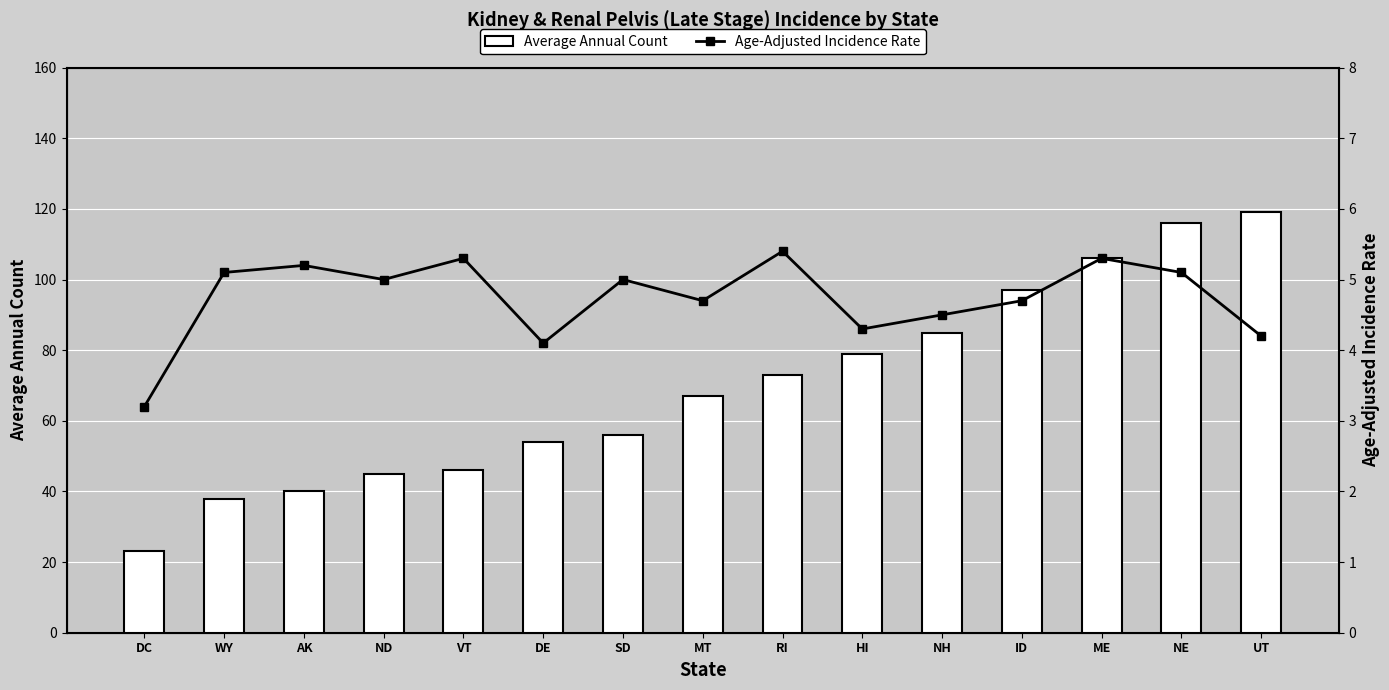

Where does the Average Annual Count series first go above 67?

RI